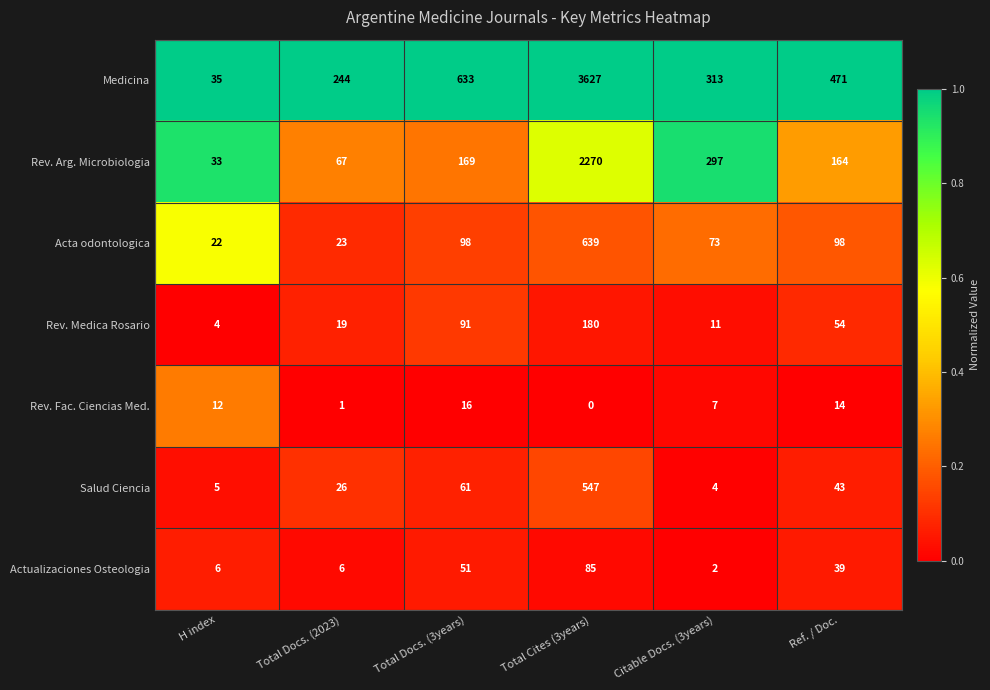

Which series has the largest total across all categories?

Medicina